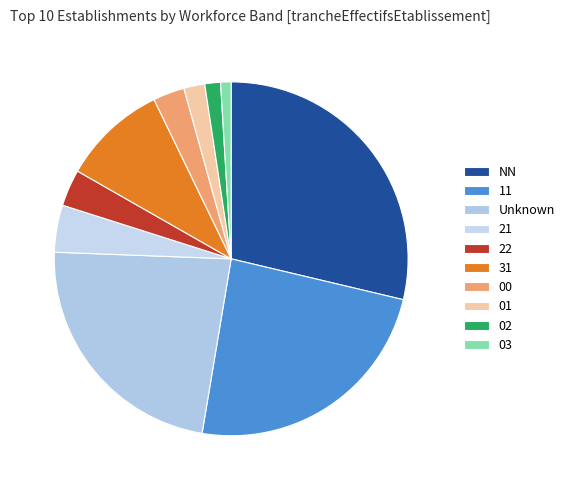

How many segments does this pie chart have?

10